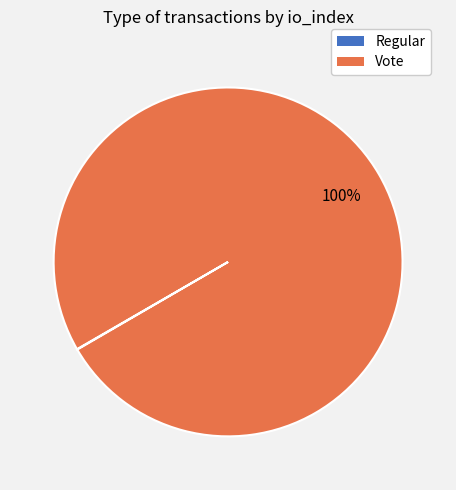

Is it true that Vote is 89% of the pie?

False